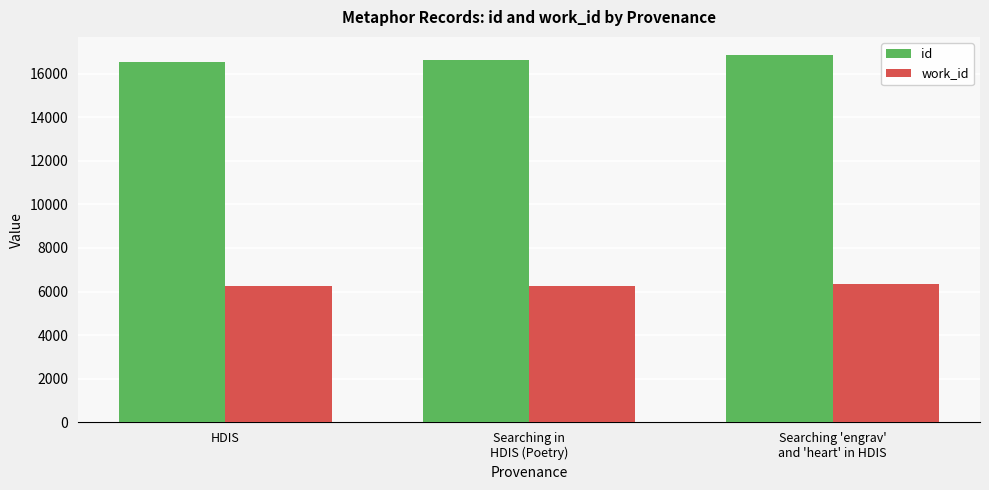

What is the average value of the id series?

16665